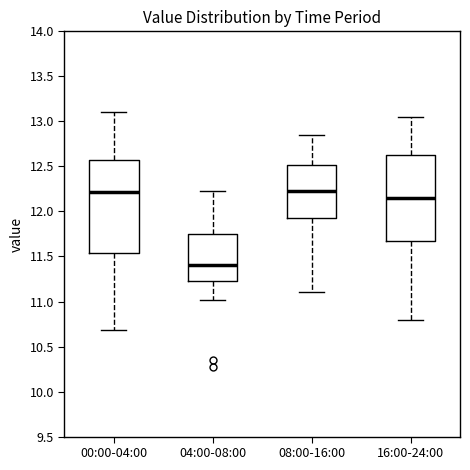

Which box is the tallest, from its lower edge to its upper edge?

00:00-04:00